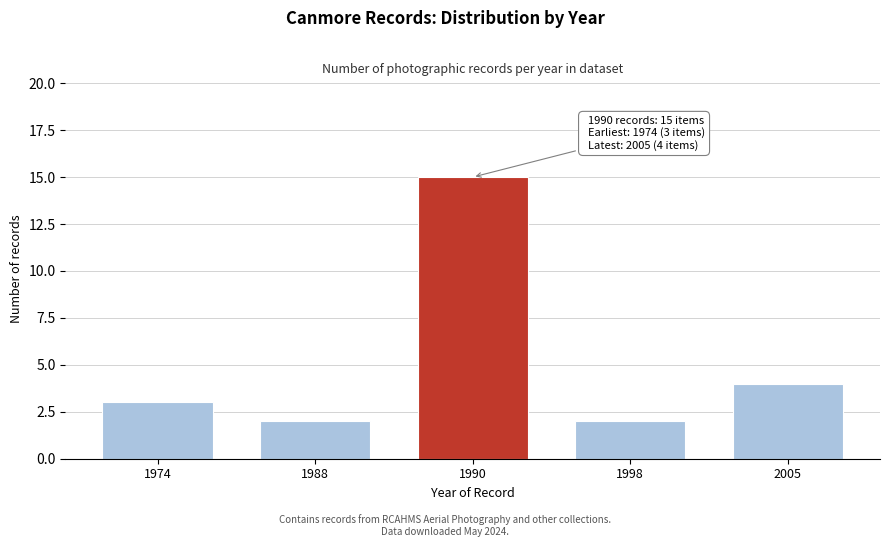

Reading right to left, what are all the values shown in this chart?

2005=4	1998=2	1990=15	1988=2	1974=3